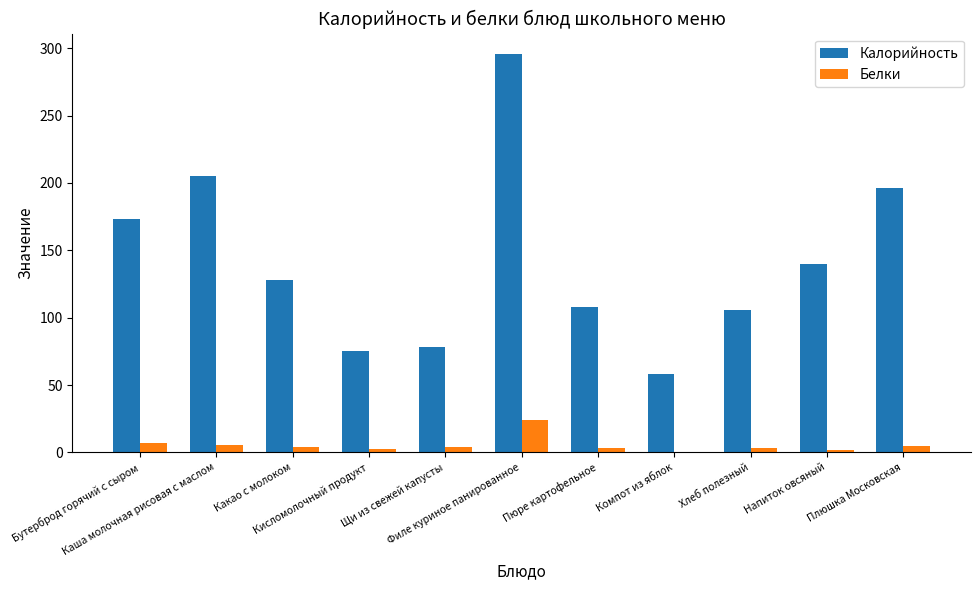

What value does the Белки series have at Бутерброд горячий с сыром?

7.2